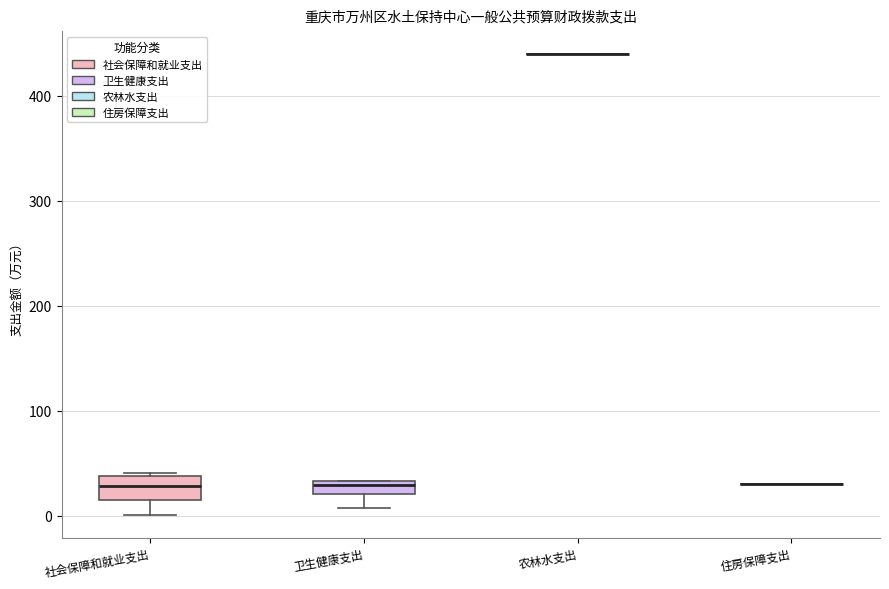

Where is the lower edge of the box for 卫生健康支出 on the y-axis? The values are not printed on the chart, so give them approximately, as read against the axis.

20